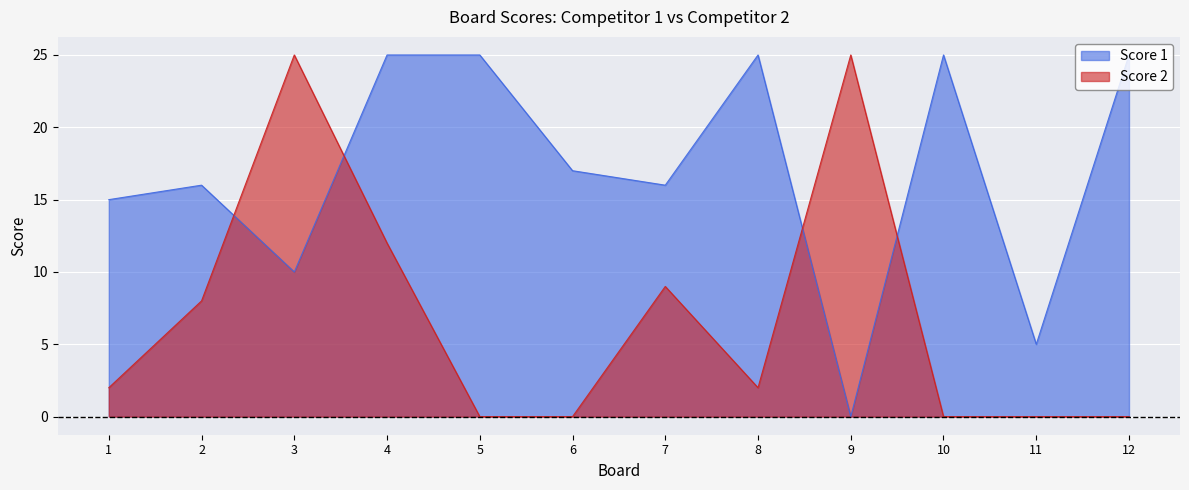

Reading left to right, what are all the values shown in this chart?

Score 1: 1=15	2=16	3=10	4=25	5=25	6=17	7=16	8=25	9=0	10=25	11=5	12=25
Score 2: 1=2	2=8	3=25	4=12	5=0	6=0	7=9	8=2	9=25	10=0	11=0	12=0